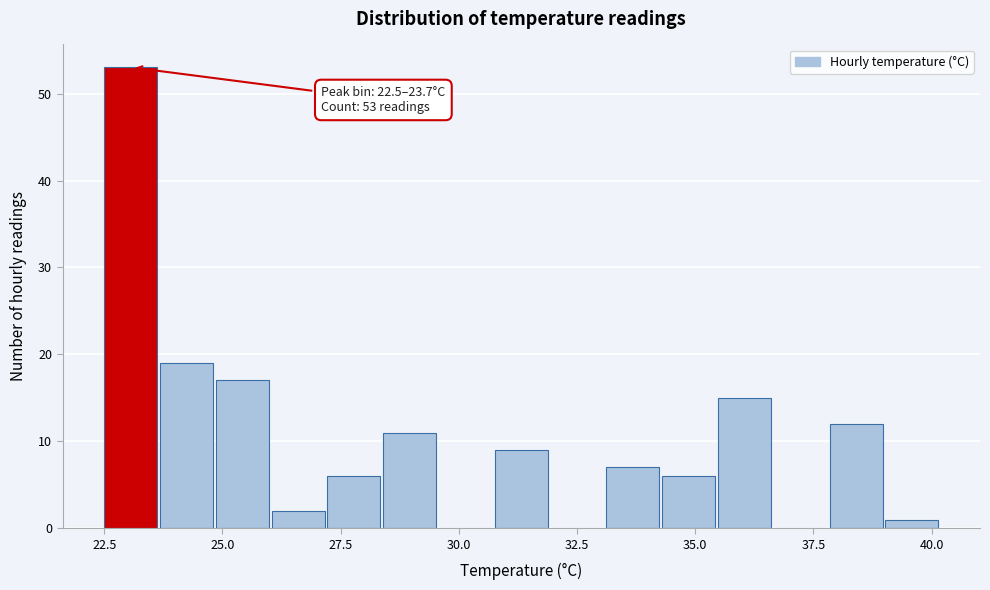

Read against the x-axis, roughly where is the centre of the tallest bar?

23.0